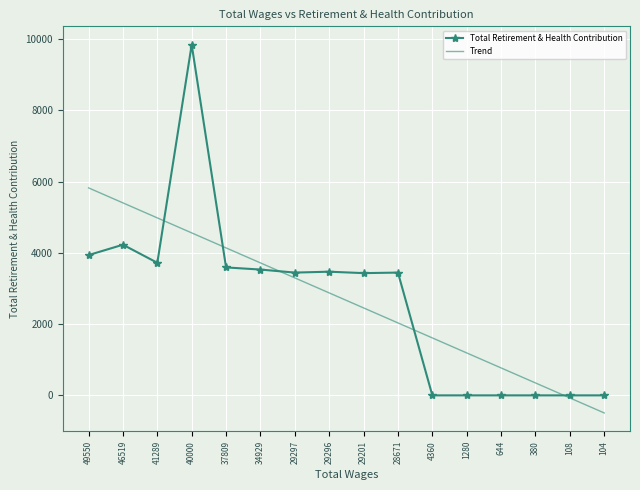

True or false: Total Retirement & Health Contribution has a value of 1569.4 at 29201.

False